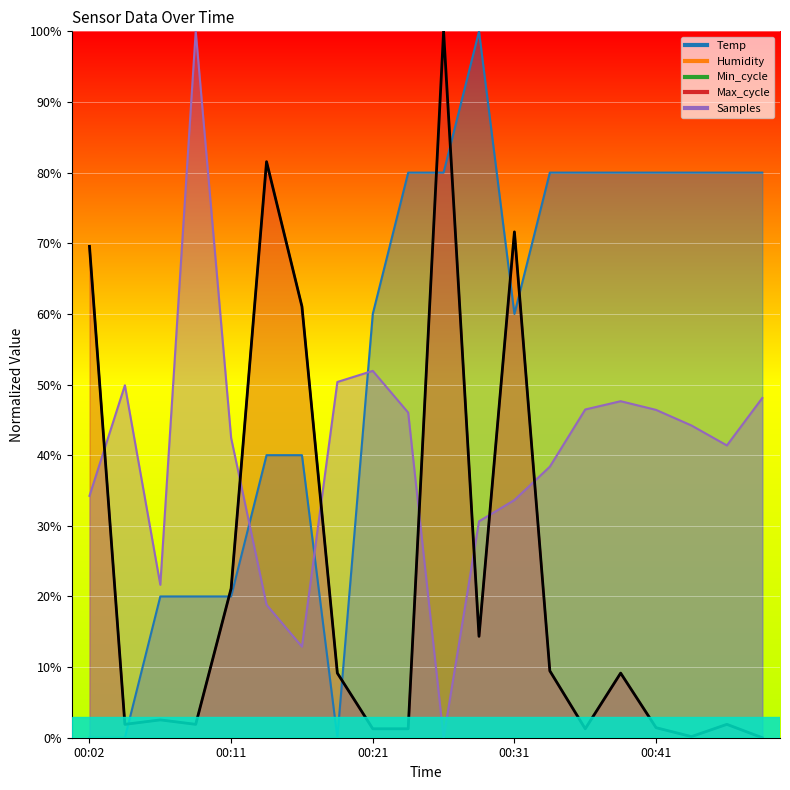

The value of Temp at 00:11 is 35.6. True or false?

False